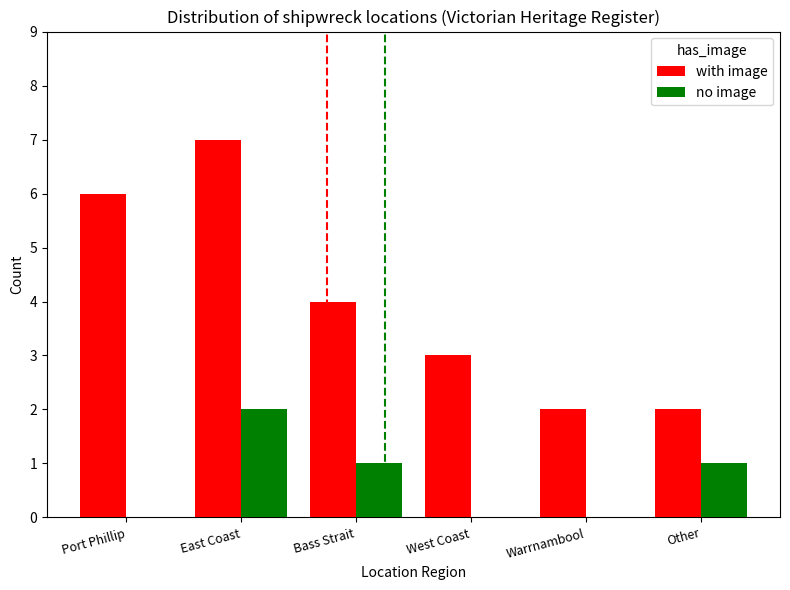

At which label does with image first exceed 4?

Port Phillip